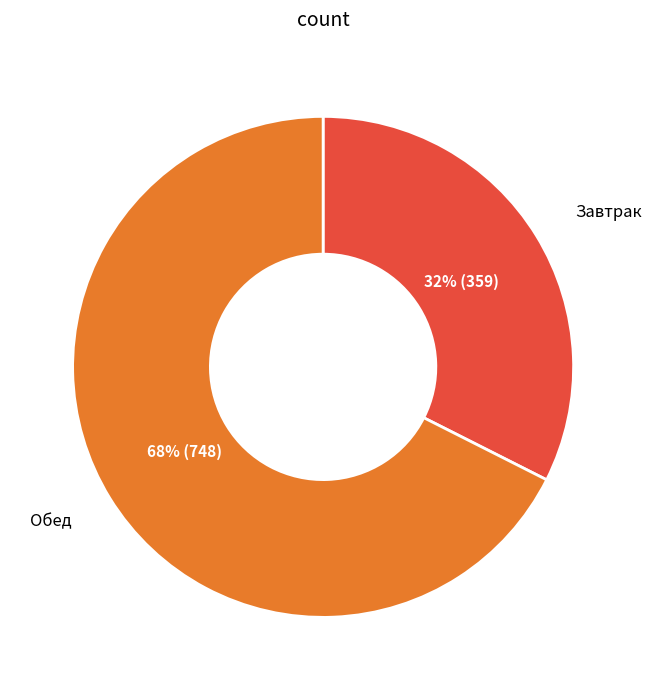

To the nearest percent, what is the combined percentage of Завтрак and Обед?

100%